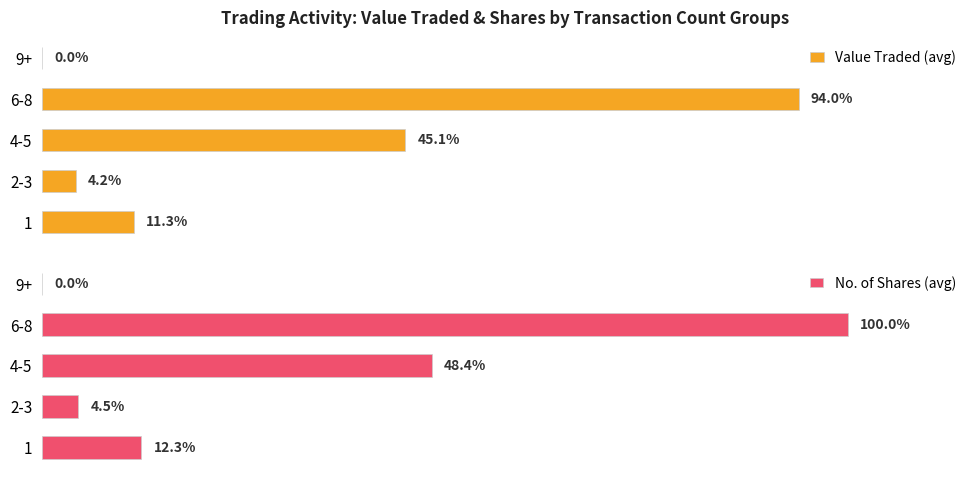

What are all the series names shown in the legend?

Value Traded (avg), No. of Shares (avg)